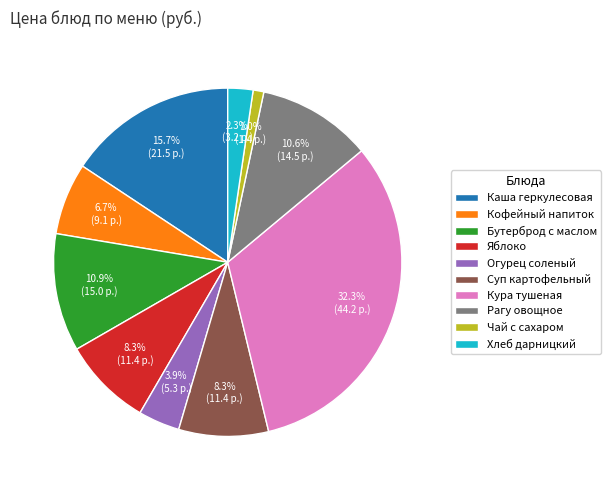

How many segments does this pie chart have?

10